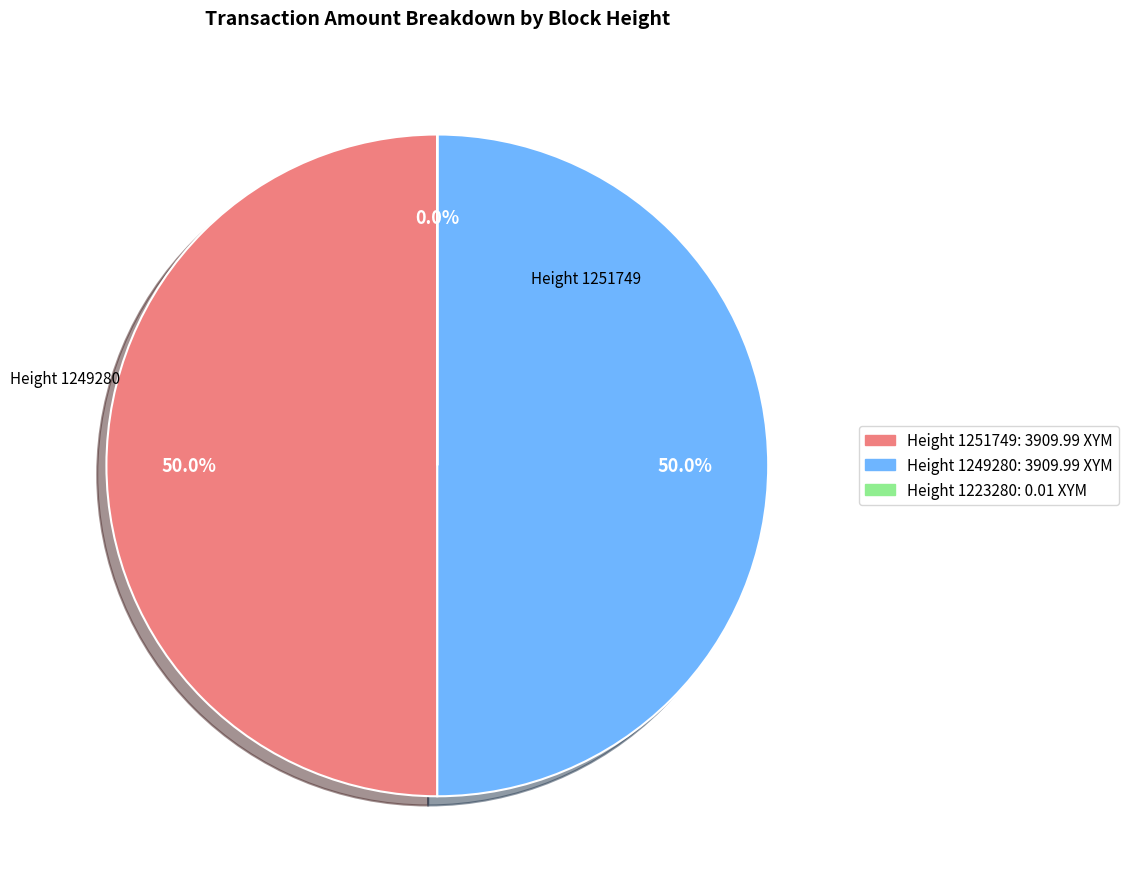

Is there any slice that represents more than half of the pie?

No